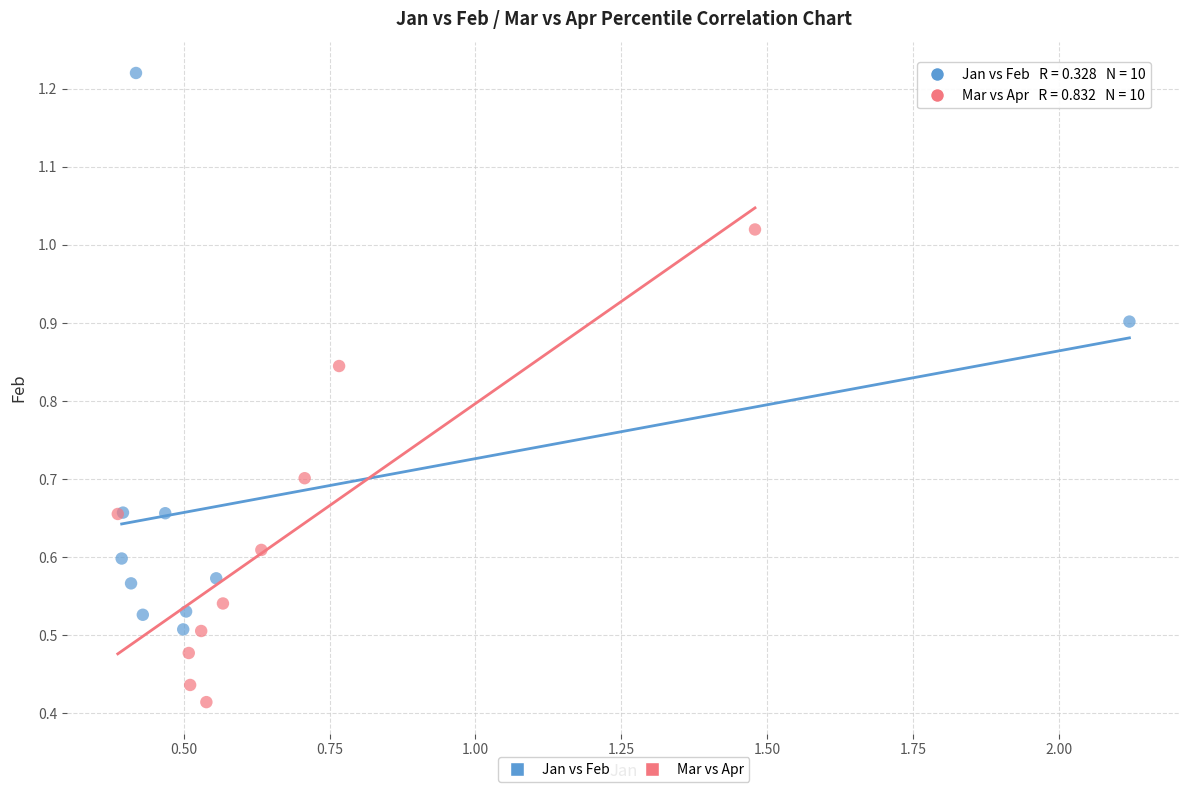

Which series has the largest Y range (max minus min)?

Jan vs Feb